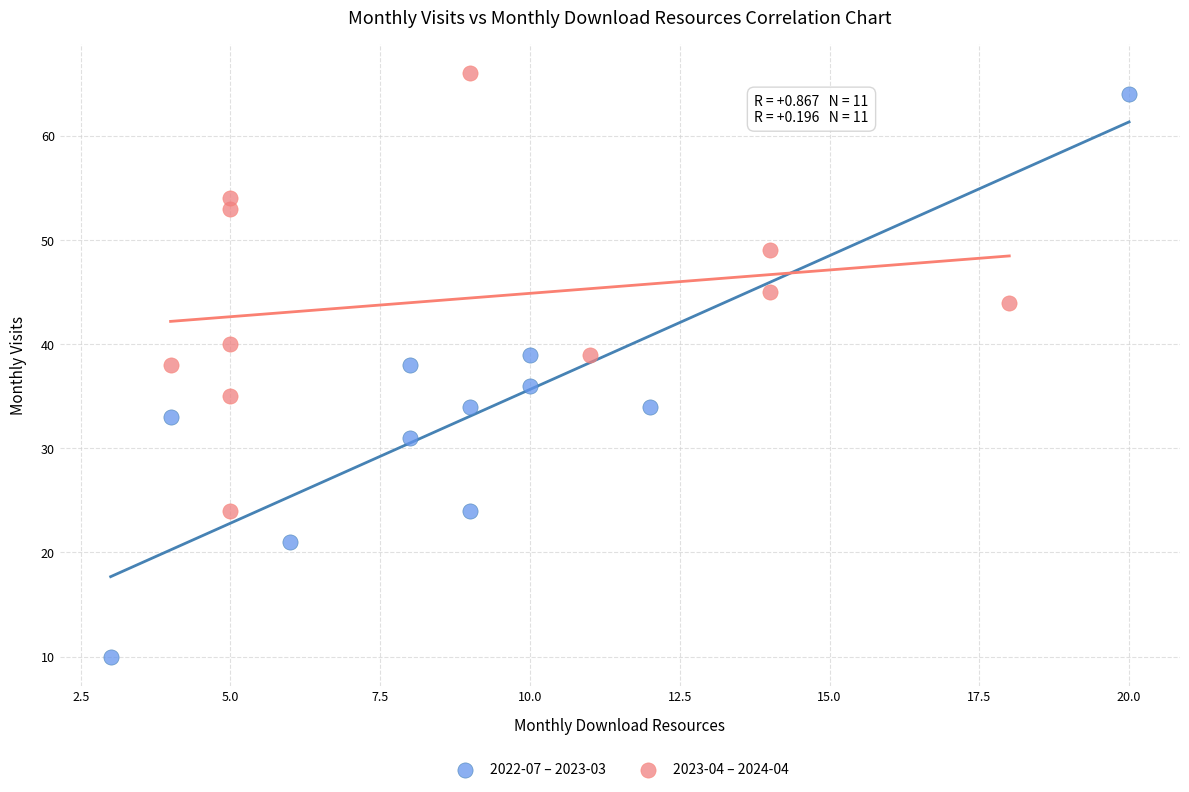

Which series has the largest Y range (max minus min)?

2022-07 – 2023-03